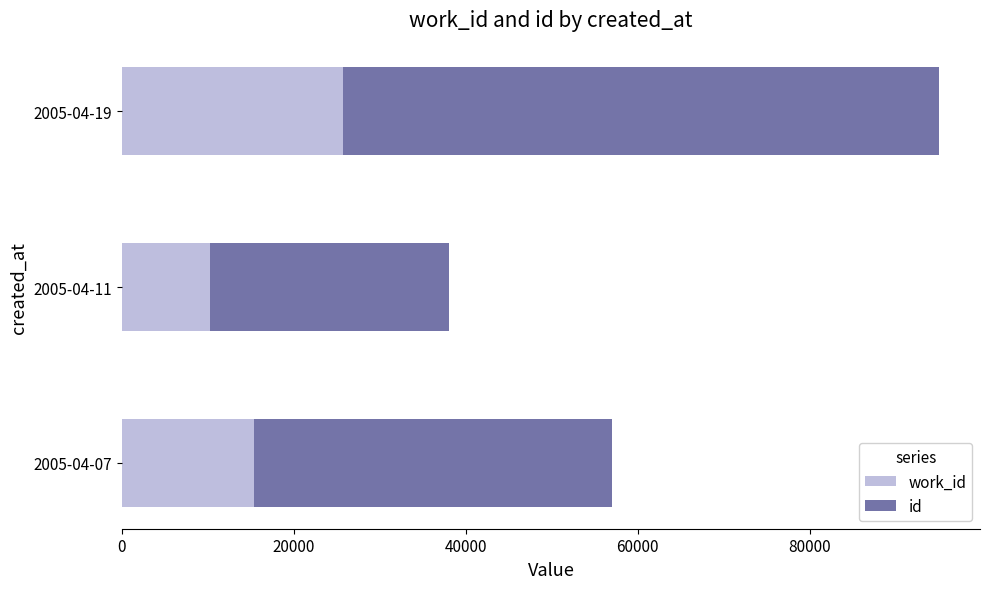

At which category is the sum across all series the highest?

2005-04-19